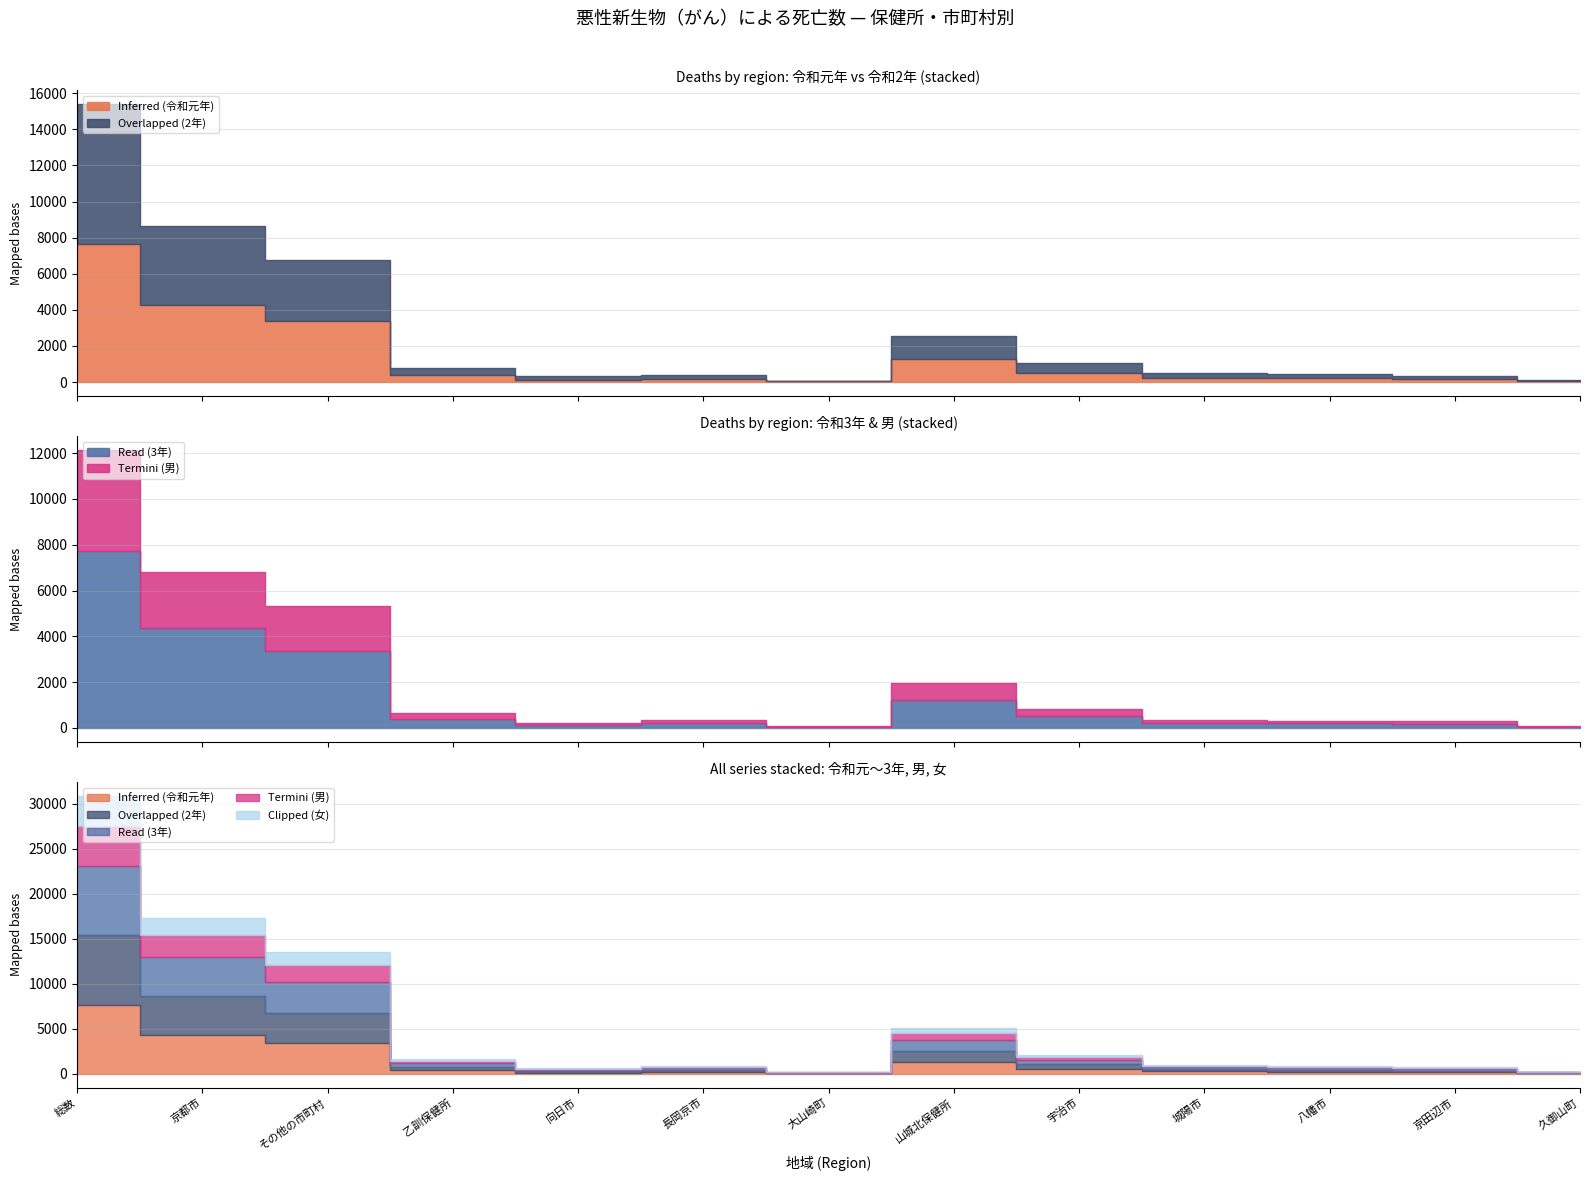

Which category has the highest value across all series?

総数